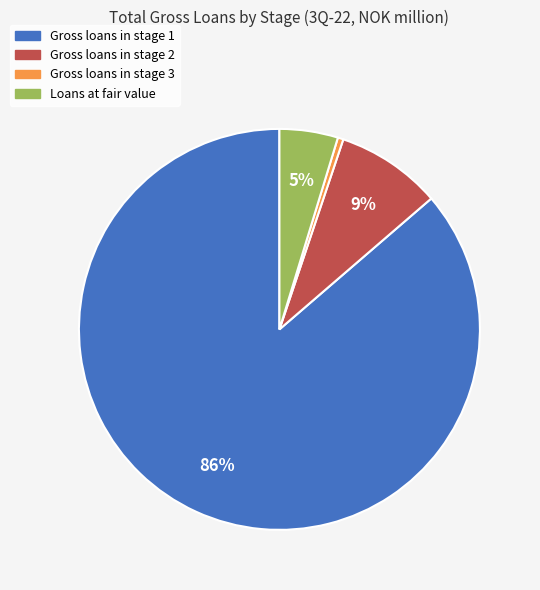

To the nearest percent, what percentage of the pie is Loans at fair value?

5%